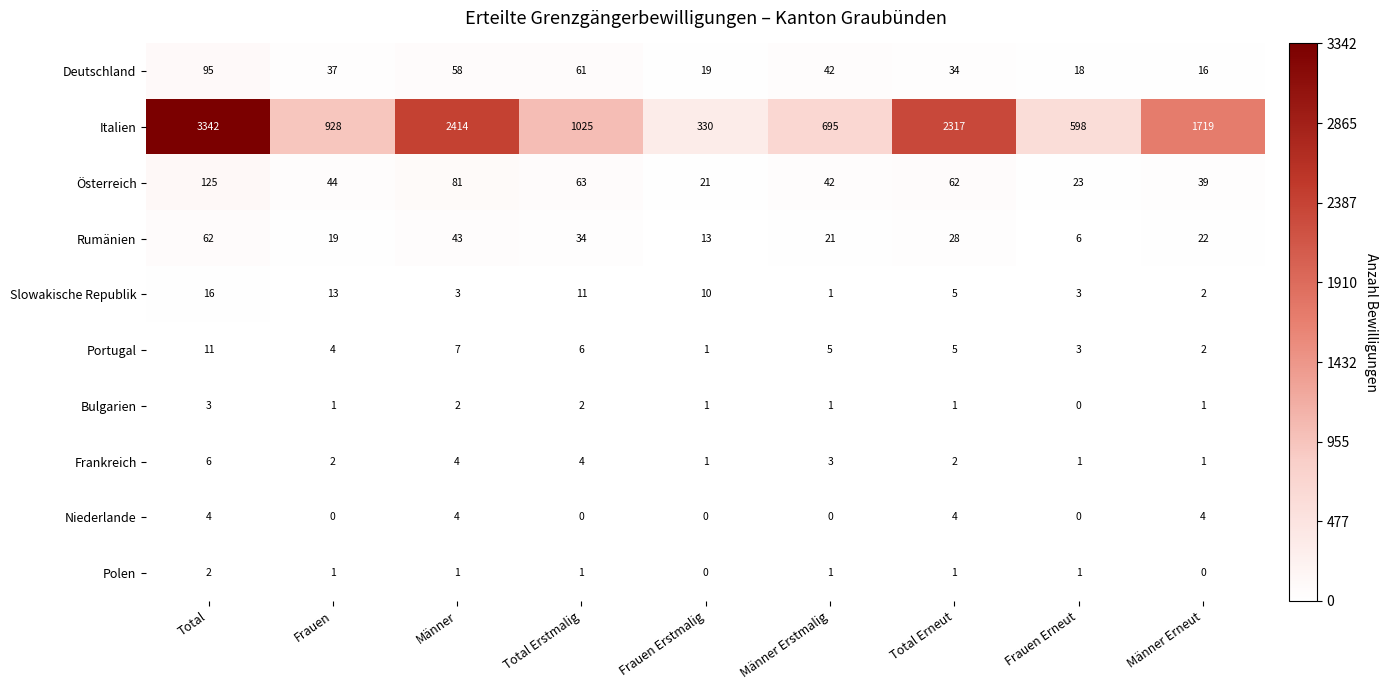

How many data points does each series have?

9